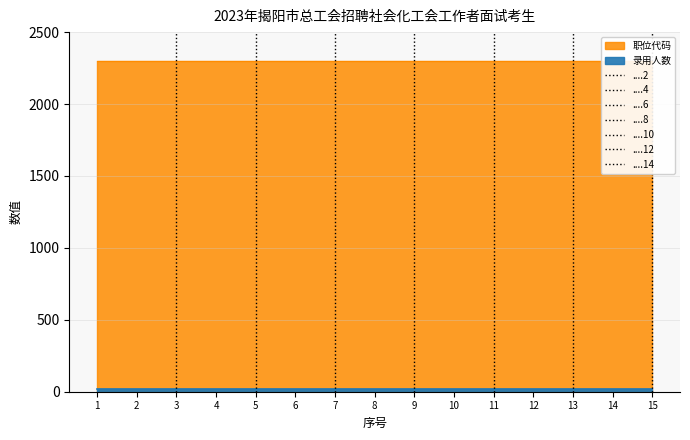

At which category does the chart reach its minimum across all series?

1